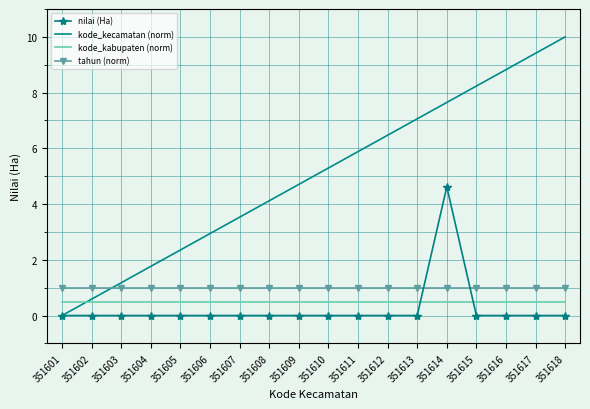

Where does the kode_kecamatan (norm) series first go above 5?

351610